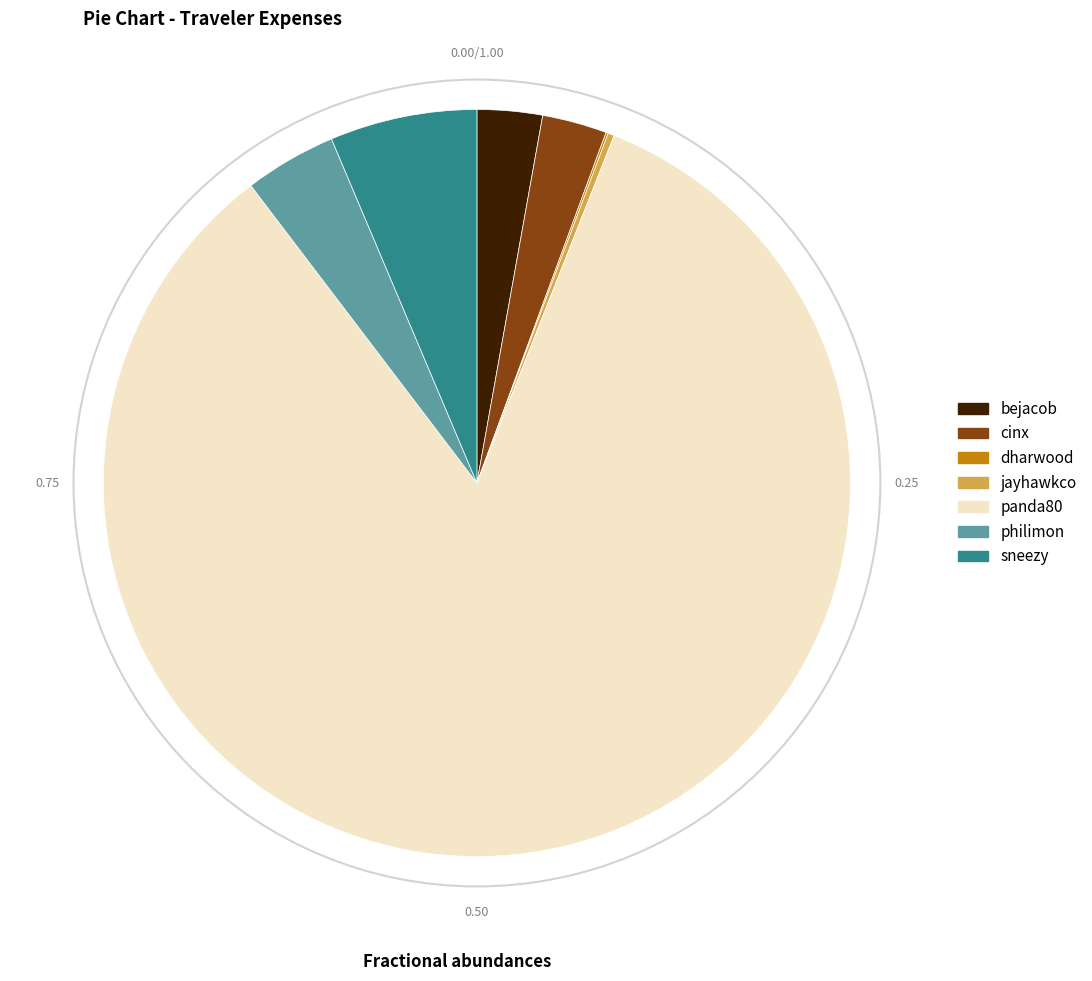

Is there a majority slice in this chart?

Yes